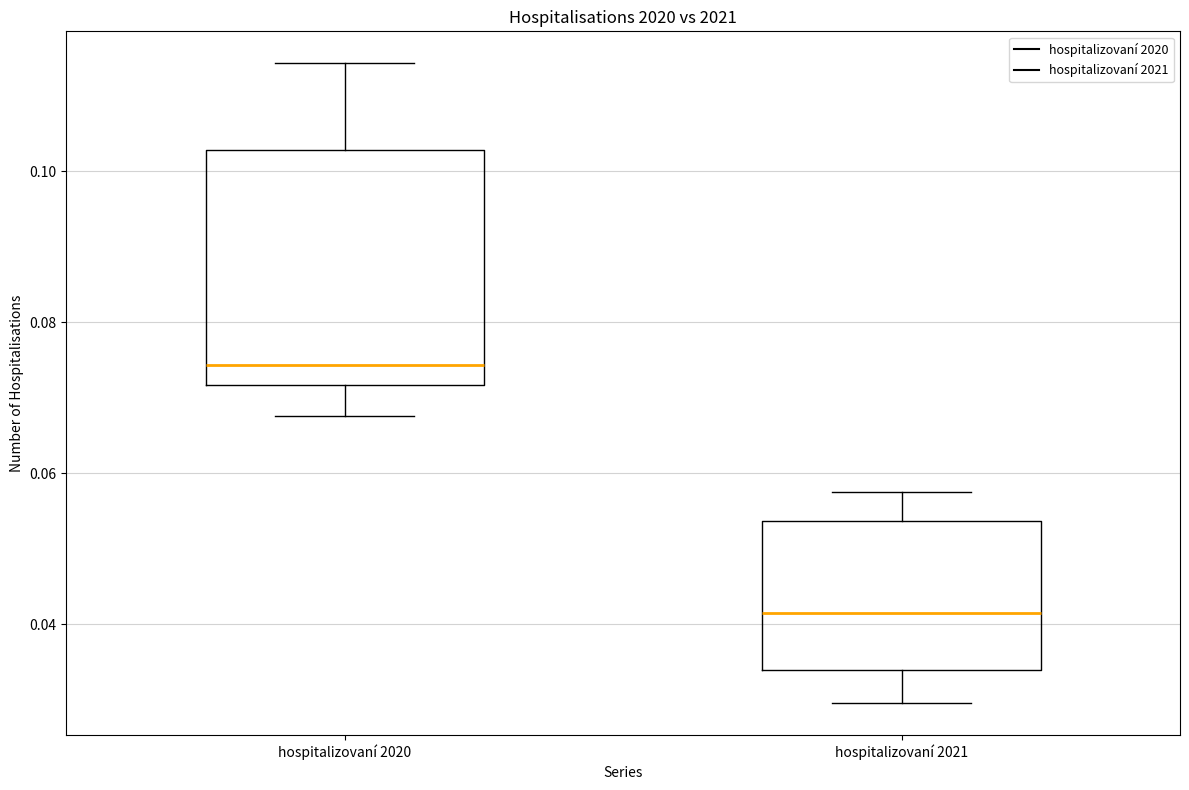

Where does the lower whisker of the box for hospitalizovaní 2021 end on the y-axis? The values are not printed on the chart, so give them approximately, as read against the axis.

0.030